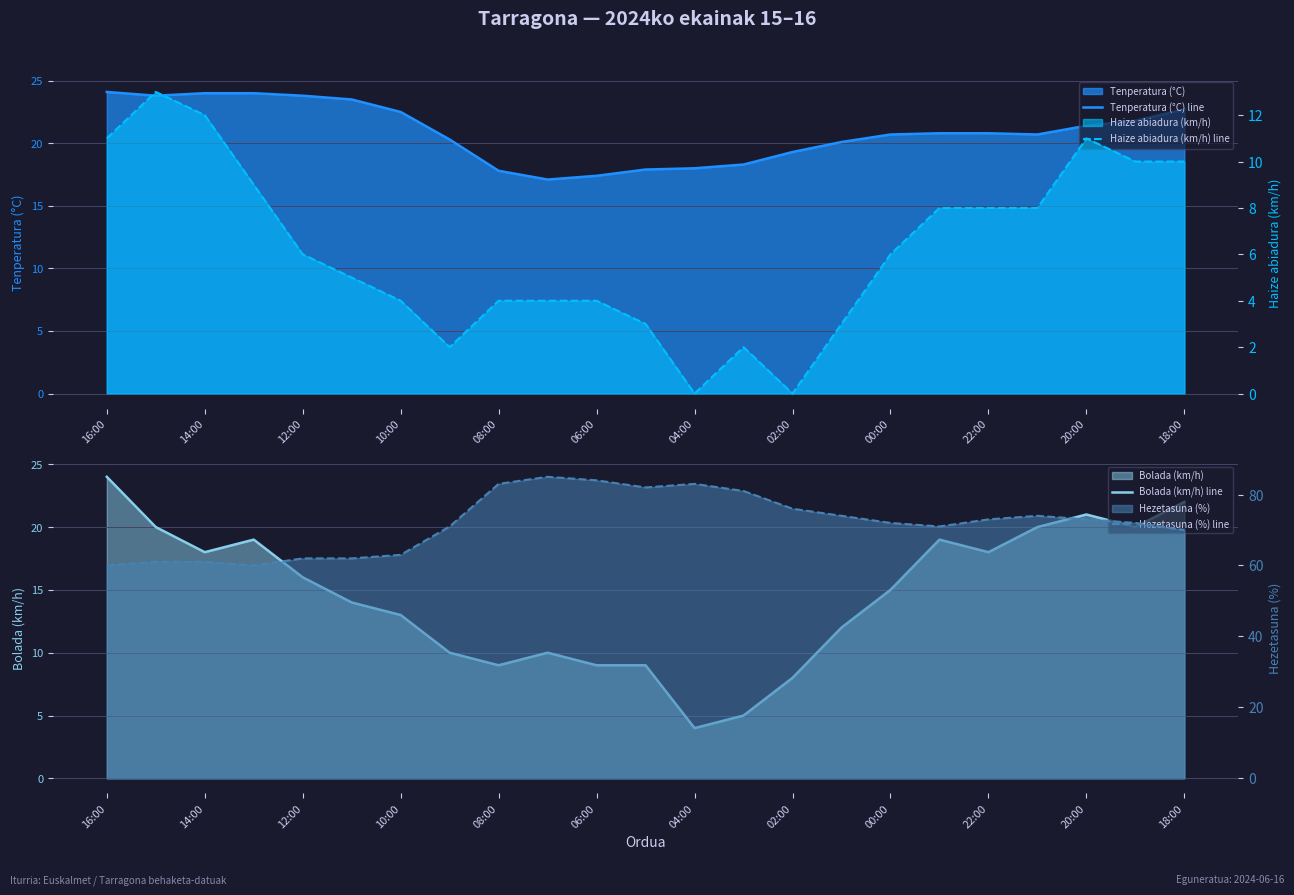

What is the label of the 21st point from the left?

20:00